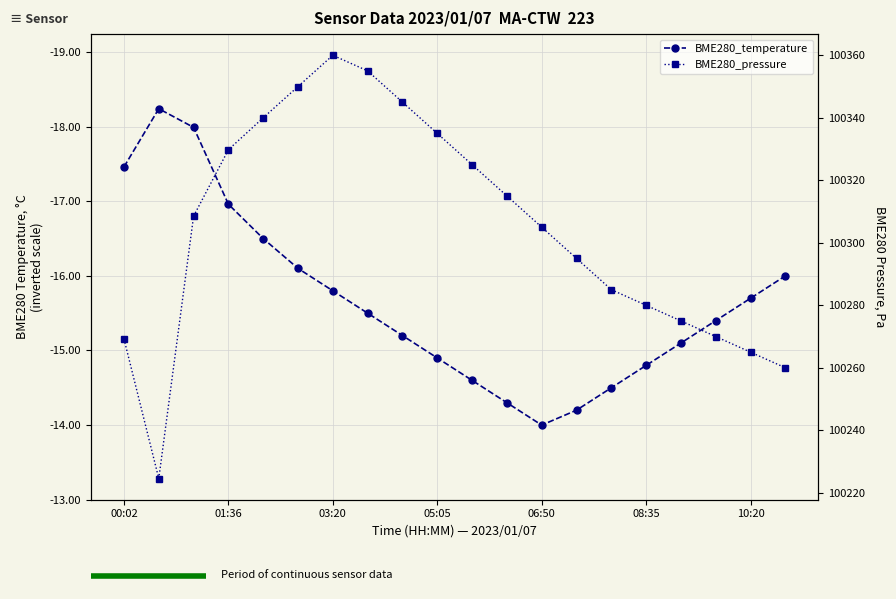

At 10:20, list the series in order from smallest to largest.

BME280_temperature, BME280_pressure